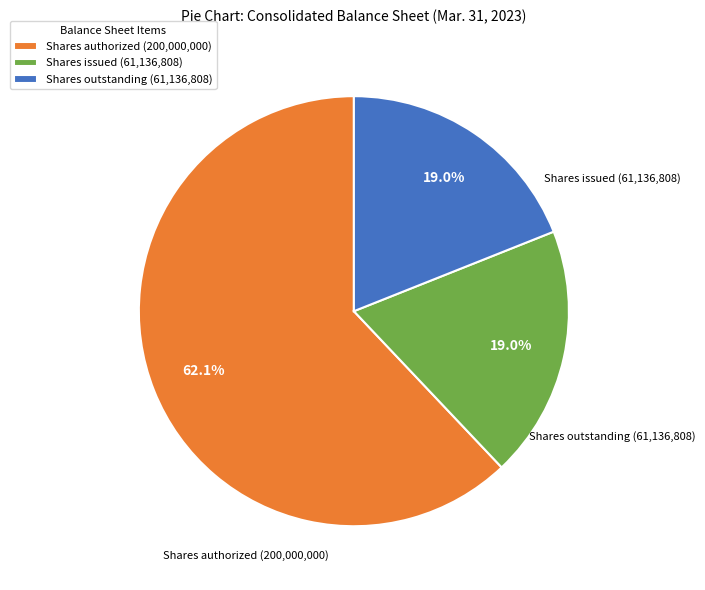

Approximately how many times larger is the value at Shares authorized (200,000,000) compared to Shares issued (61,136,808)?

3.3